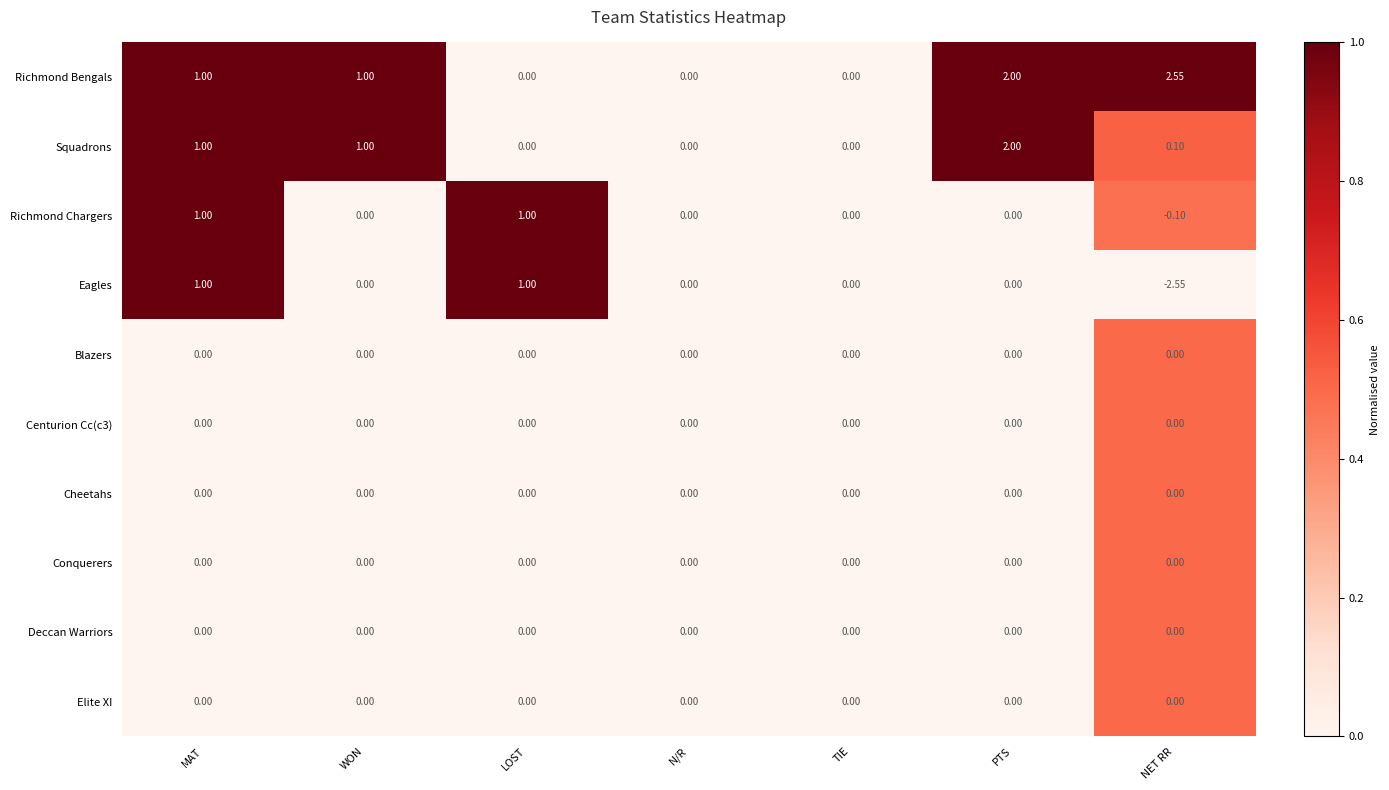

At which label does Richmond Chargers first exceed 0?

MAT